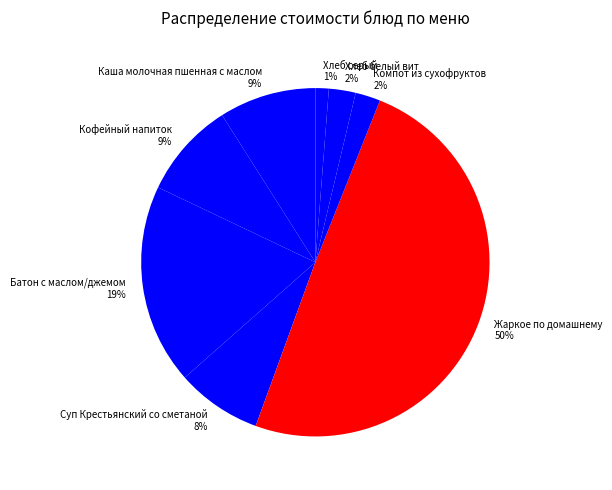

Between Кофейный напиток and Батон с маслом/джемом, which is larger?

Батон с маслом/джемом